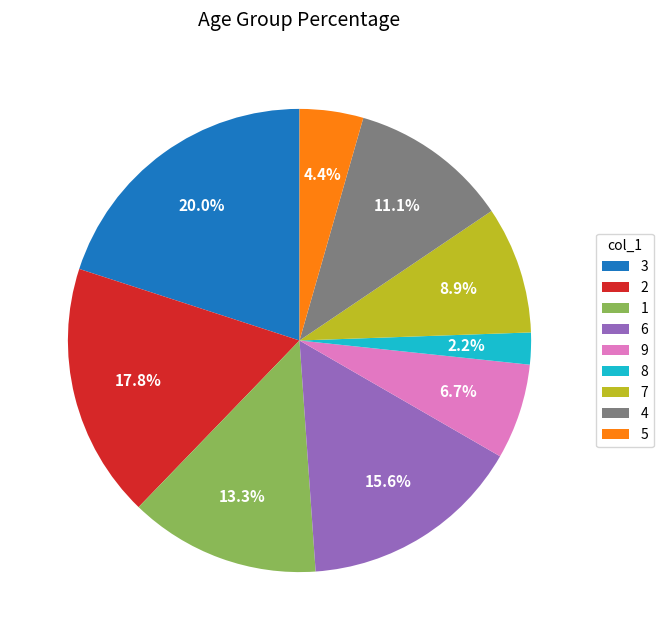

Which has a higher value, 3 or 1?

3